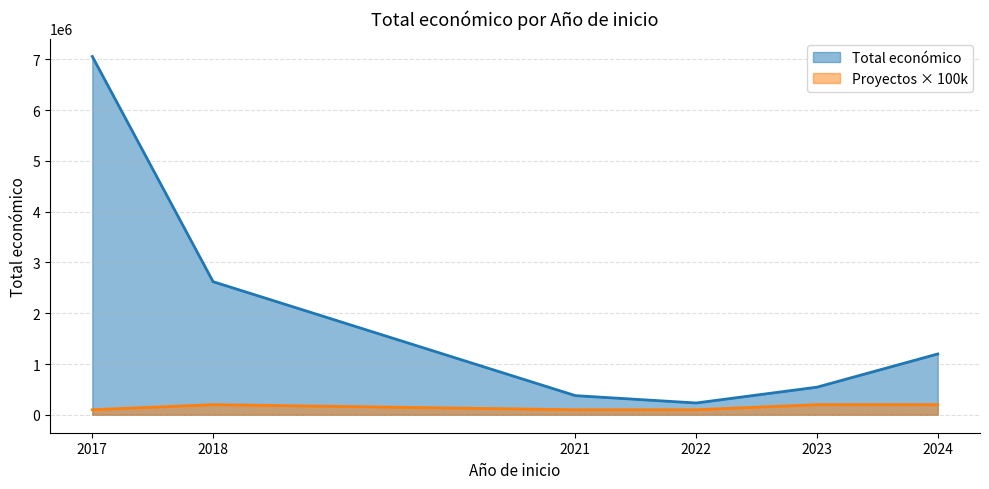

Which label corresponds to the largest value in the chart?

2017